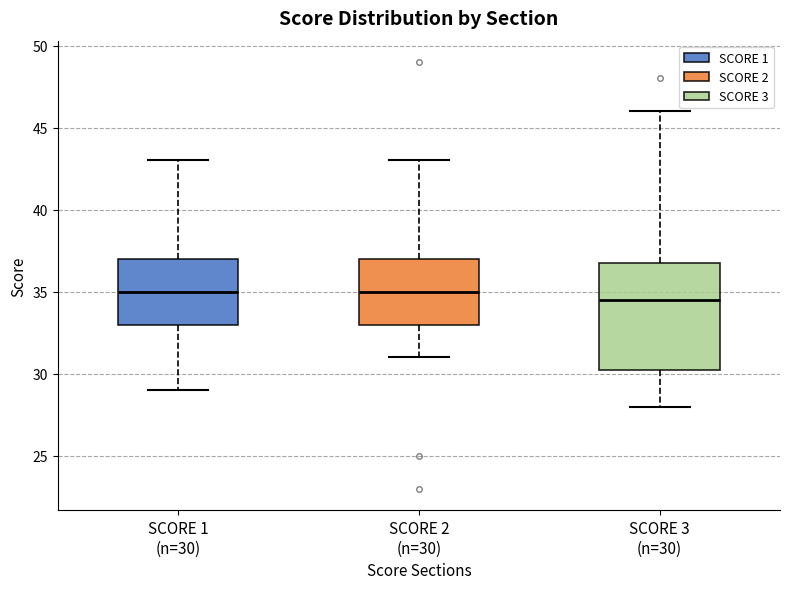

Reading left to right, read every box against the y-axis: the position of its median line, the range the box covers, and the ends of its whiskers. The values are not printed on the chart, so give them approximately, as read against the axis.

SCORE 1 (n=30): median 35.0, box 33.0 to 37.0, whiskers 29.0 to 43.0
SCORE 2 (n=30): median 35.0, box 33.0 to 37.0, whiskers 31.0 to 43.0
SCORE 3 (n=30): median 34.5, box 30.5 to 37.0, whiskers 28.0 to 46.0